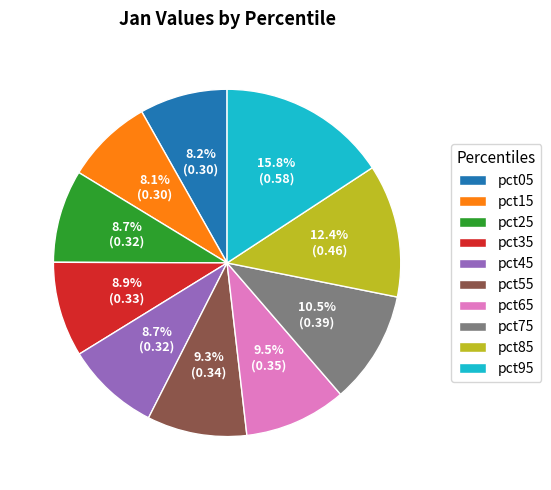

Which category has the biggest portion of the pie?

pct95